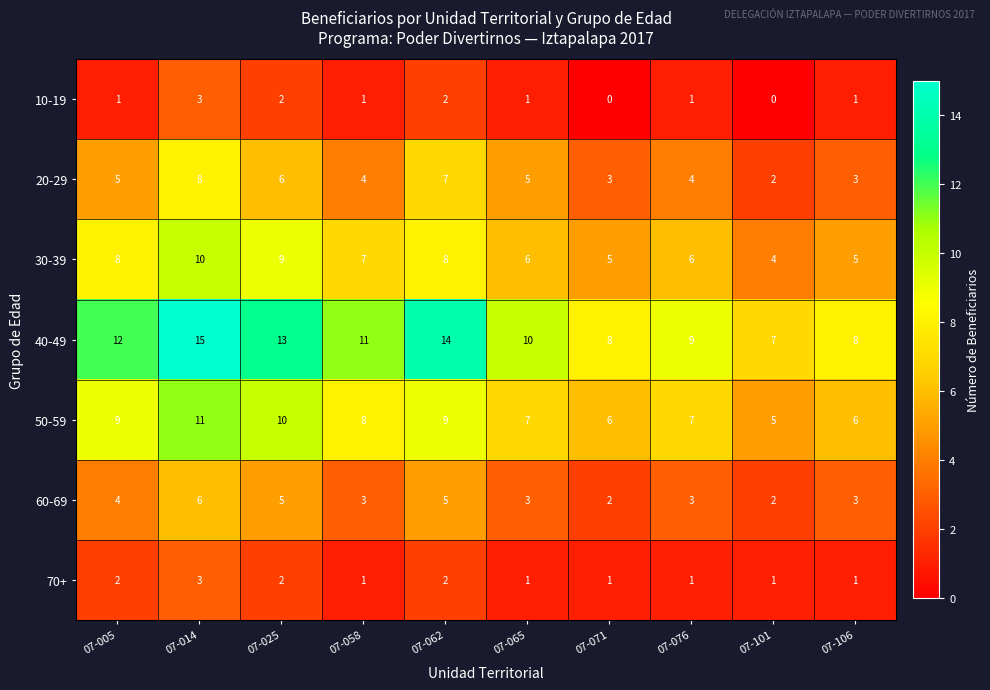

What is the spread (max minus min) of values at 07-014?

12